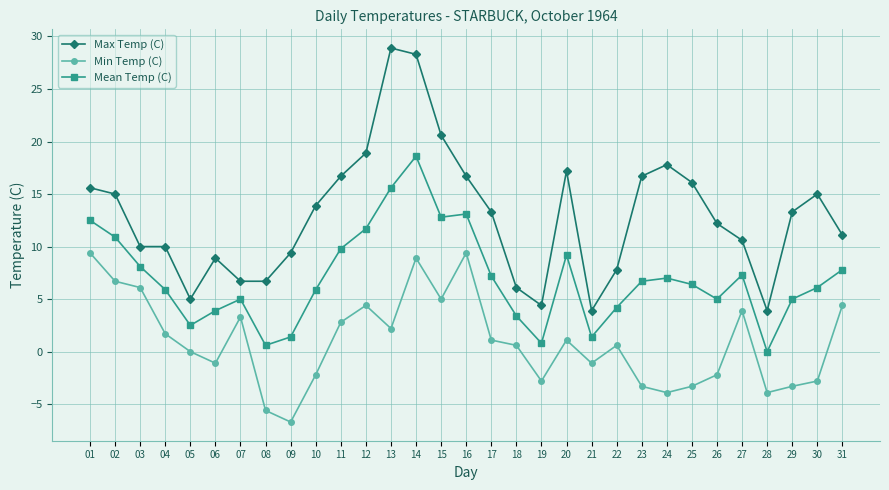

What is the total value across all series at 04?

17.6